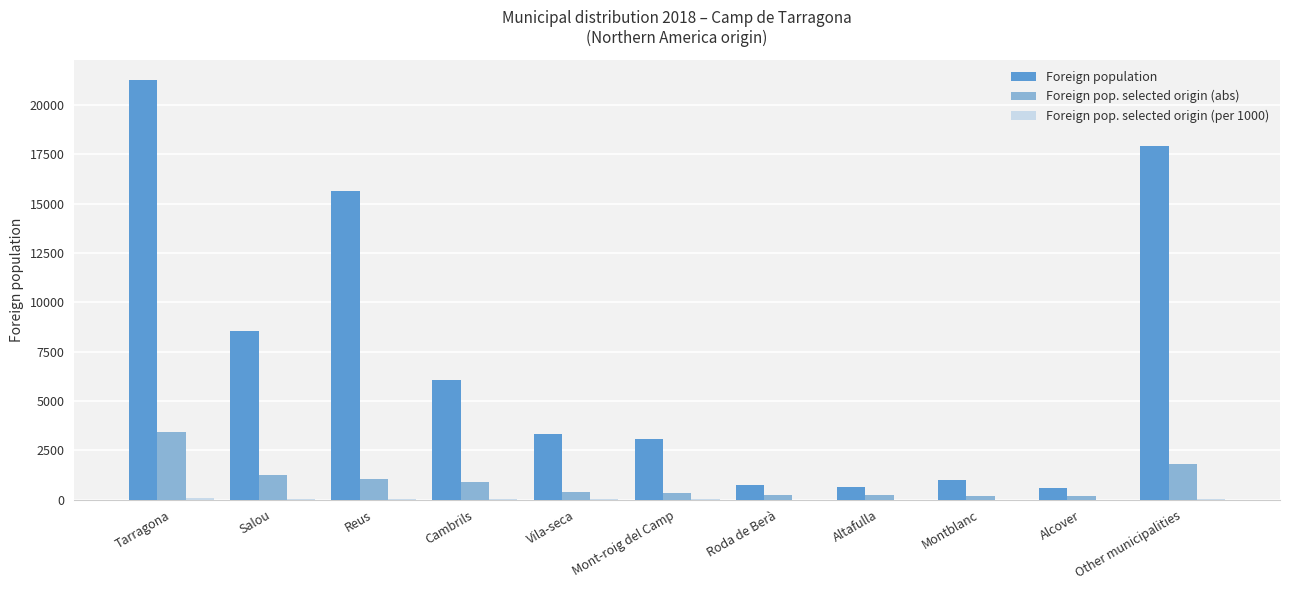

What is the average value of the Foreign pop. selected origin (abs) series?

909